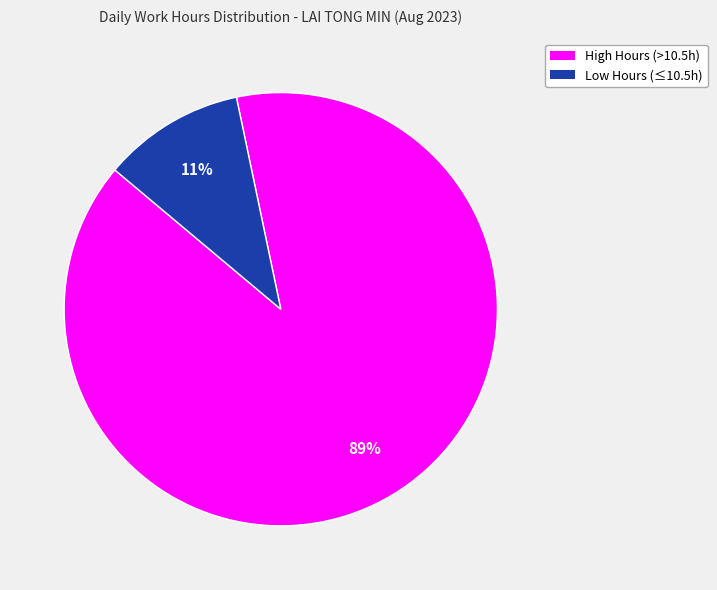

What percentage is the Low Hours (≤10.5h) slice, to the nearest percent?

11%